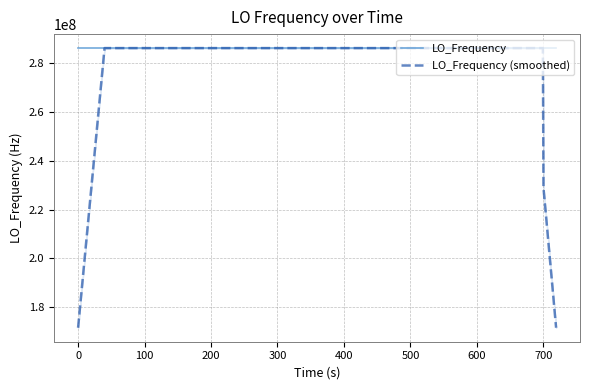

What is the highest value of the LO_Frequency series?

286047003.2